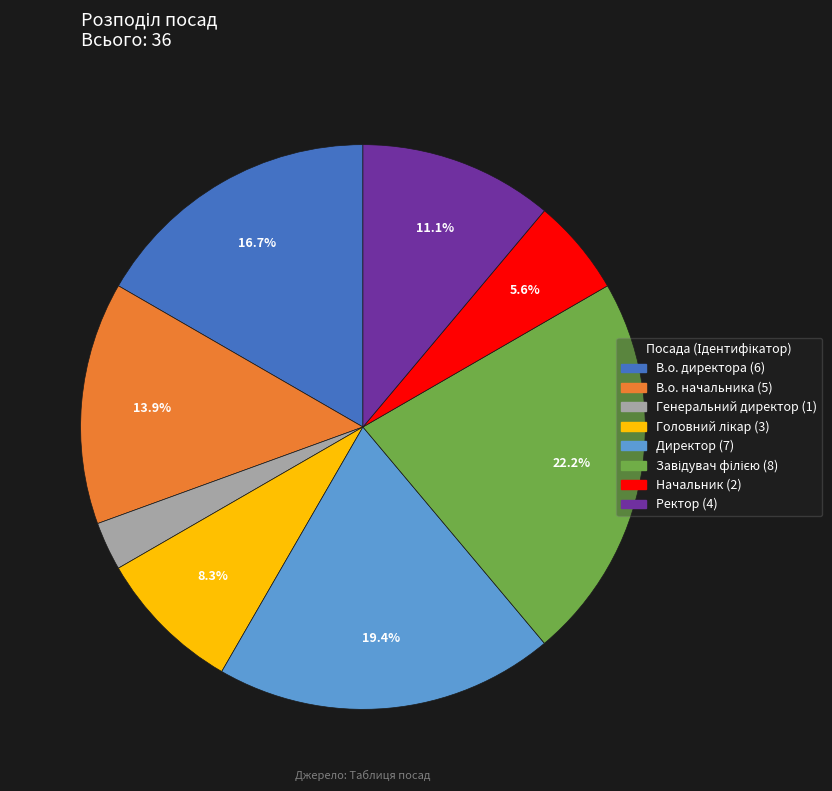

What portion of the pie excludes В.о. директора?

83.3%